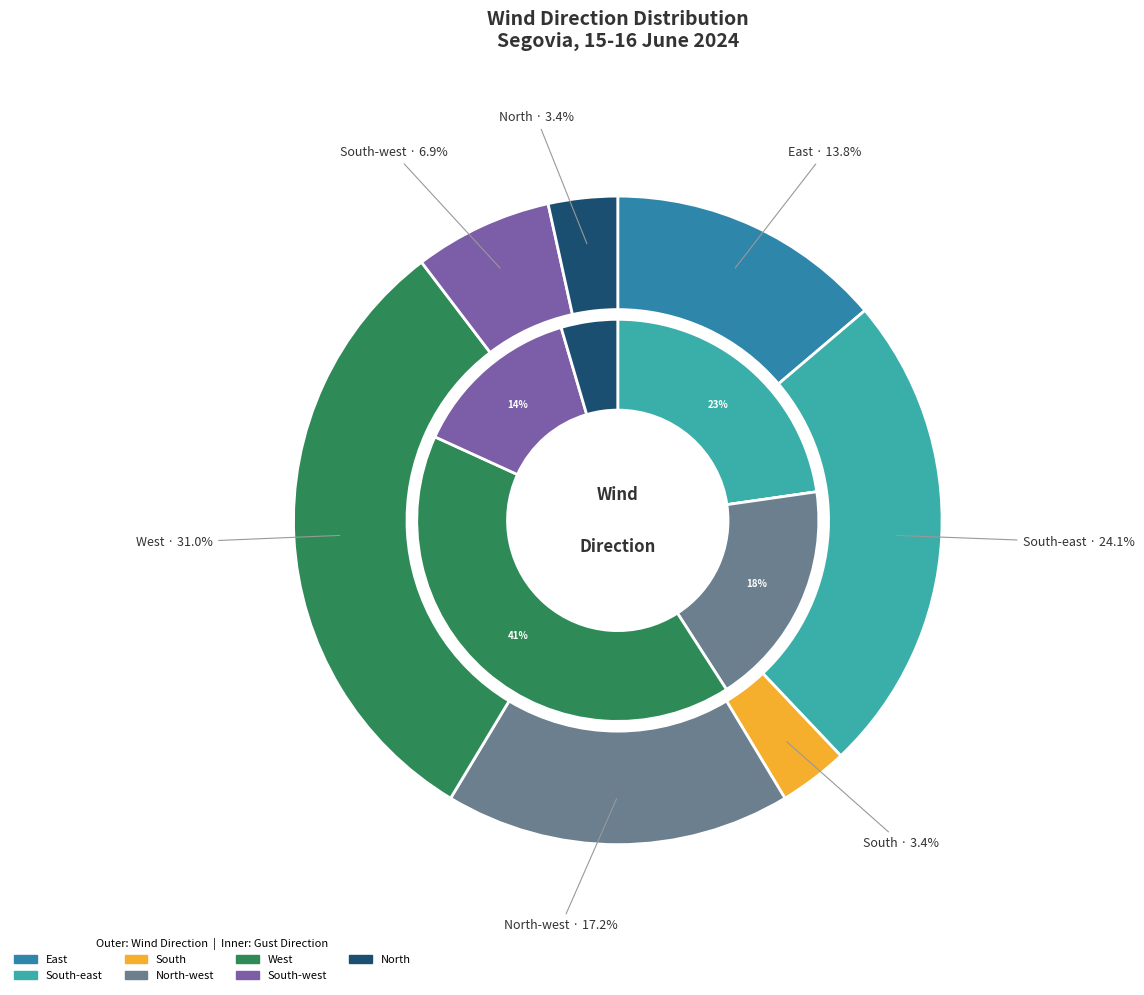

To the nearest percent, what is the difference between the largest and smallest slice percentages?

28%